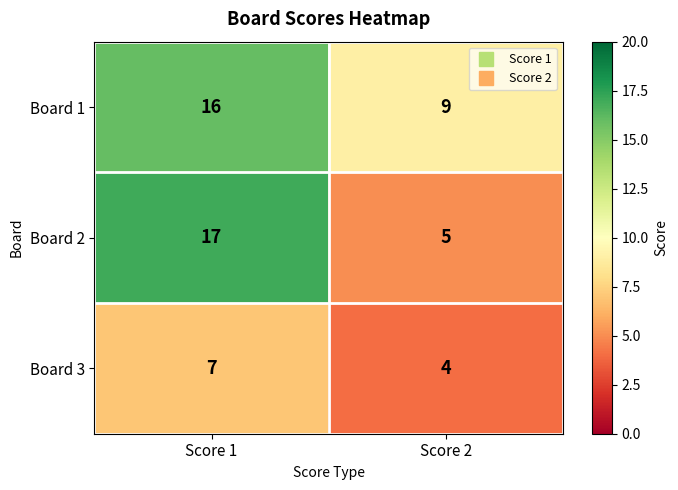

Read the Board 3 value at Score 1.

7